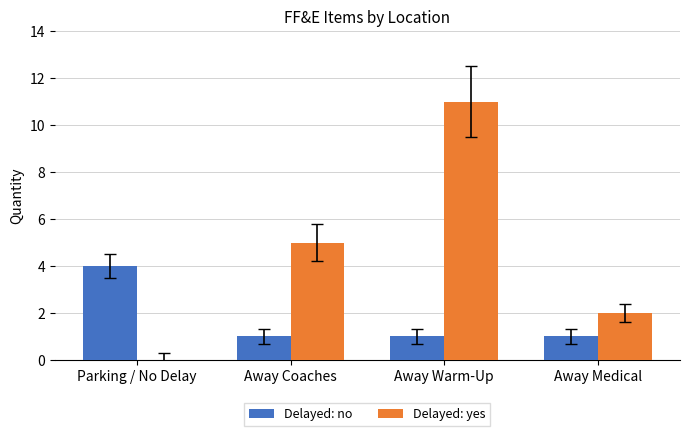

What are all the series names shown in the legend?

Delayed: no, Delayed: yes